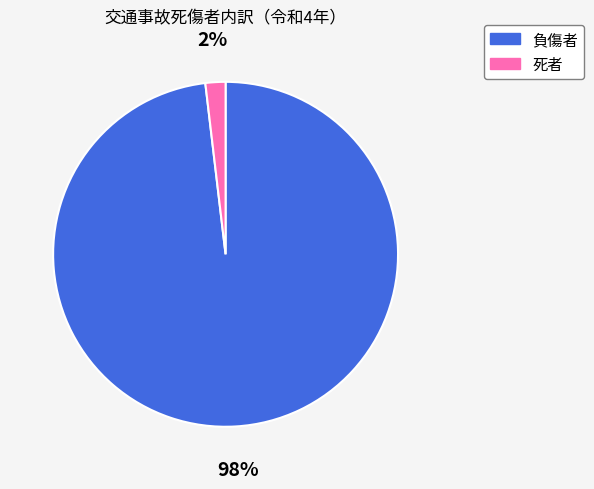

What percentage is the 負傷者 slice, to the nearest percent?

98%